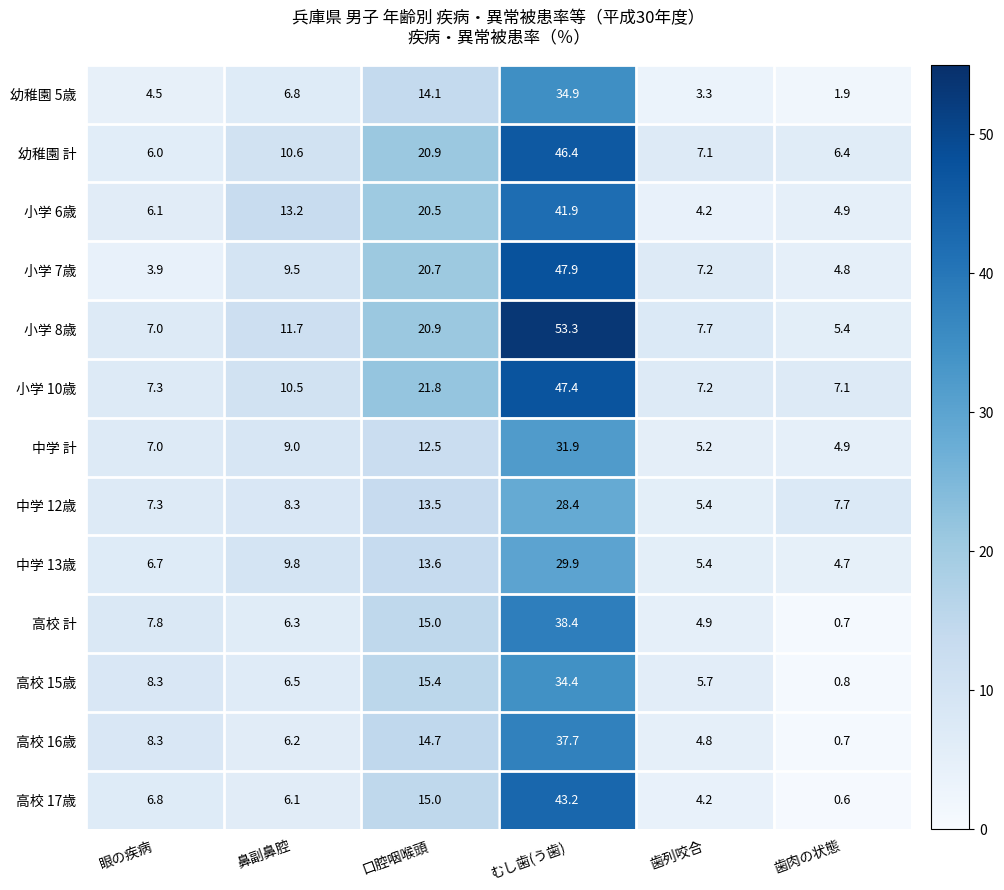

What is the sum of the 幼稚園 5歳 values at 鼻副鼻腔 and 口腔咽喉頭?

20.9